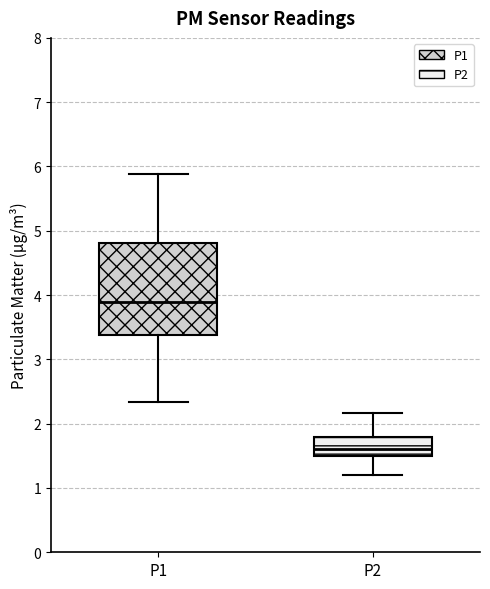

Comparing the boxes themselves (not the whiskers), which one is the tallest?

P1